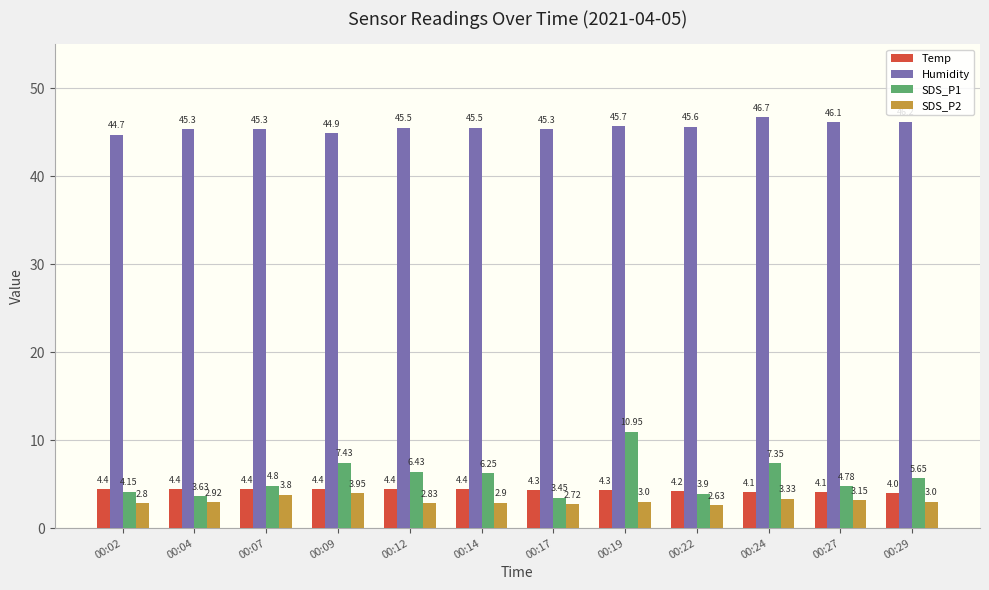

Which series has the largest total across all categories?

Humidity